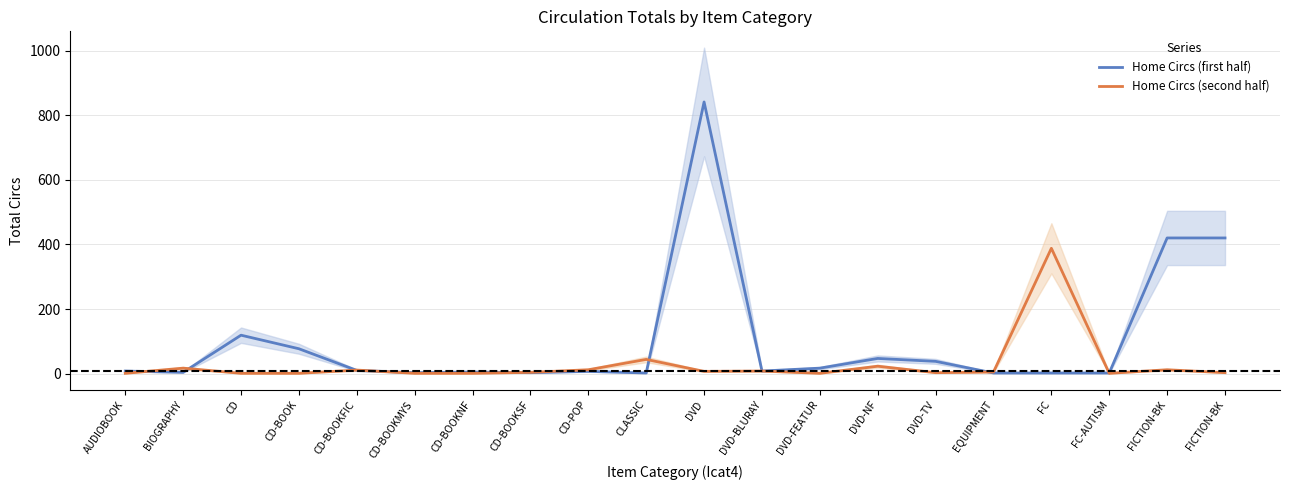

How many intersections are there between Home Circs (first half) and Home Circs (second half)?

8